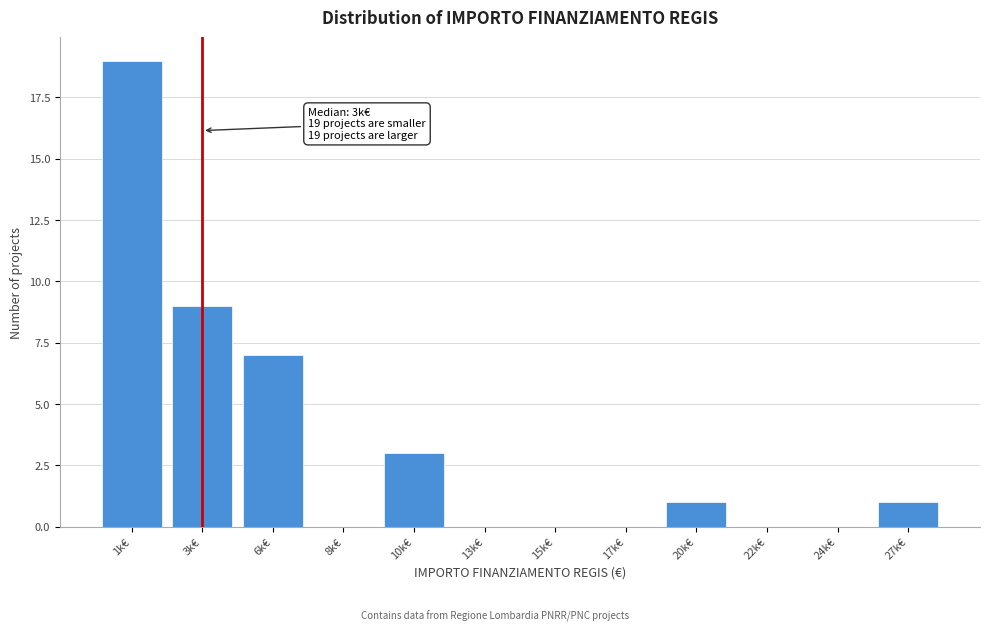

Reading right to left, extract all data points from this chart.

27k€=1	24k€=0	22k€=0	20k€=1	17k€=0	15k€=0	13k€=0	10k€=3	8k€=0	6k€=7	3k€=9	1k€=19